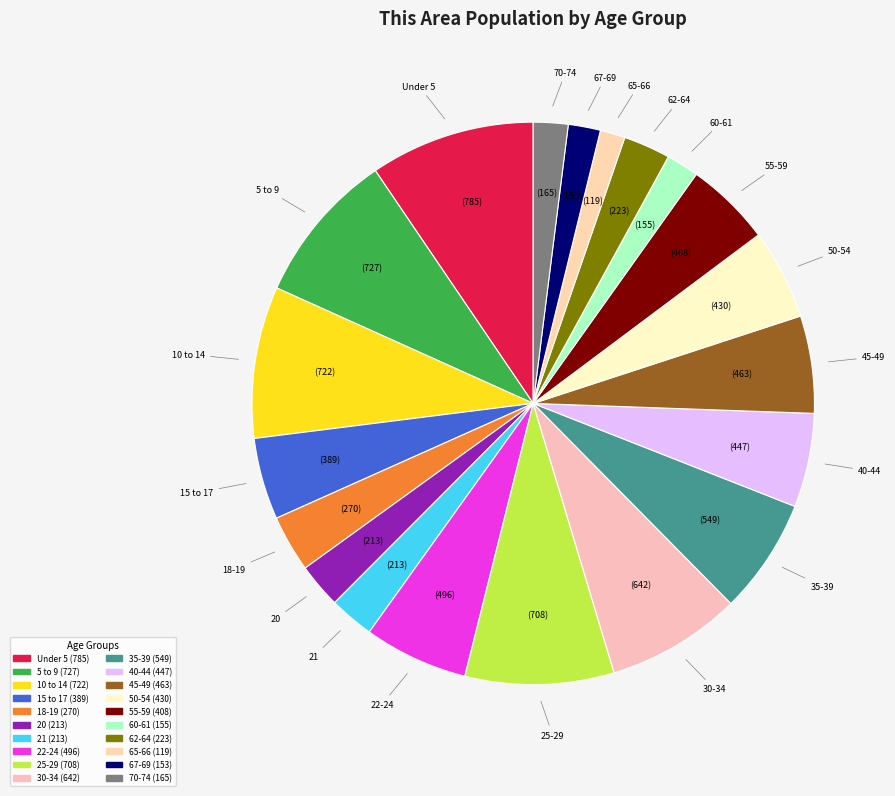

Is the sum of 67-69 and Under 5 greater than half?

No